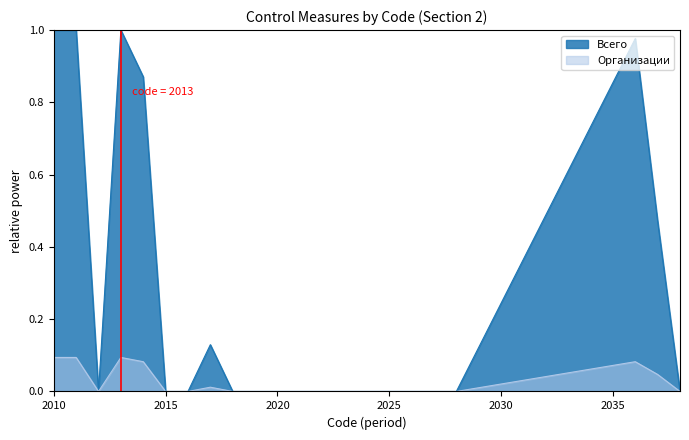

How many Организации values are between 0 and 1?

22